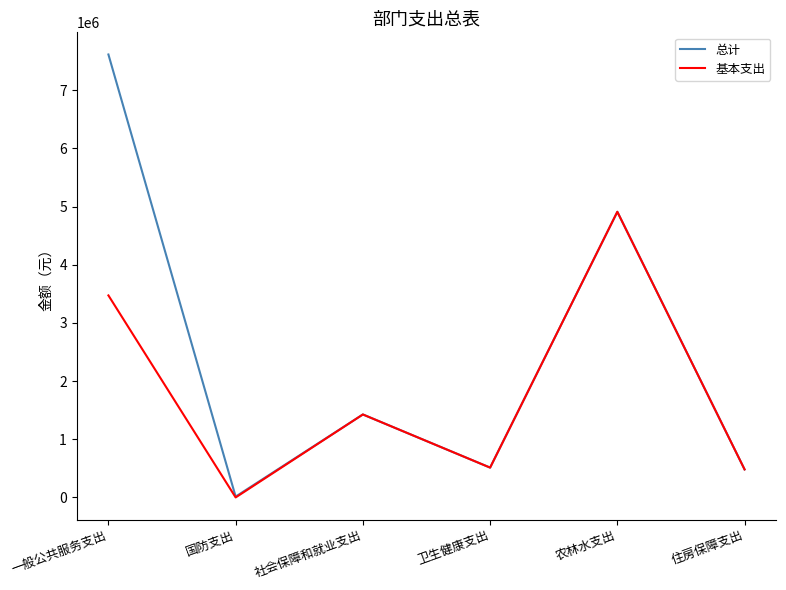

Is the value of 总计 at 住房保障支出 greater than the value of 基本支出 at 国防支出?

Yes